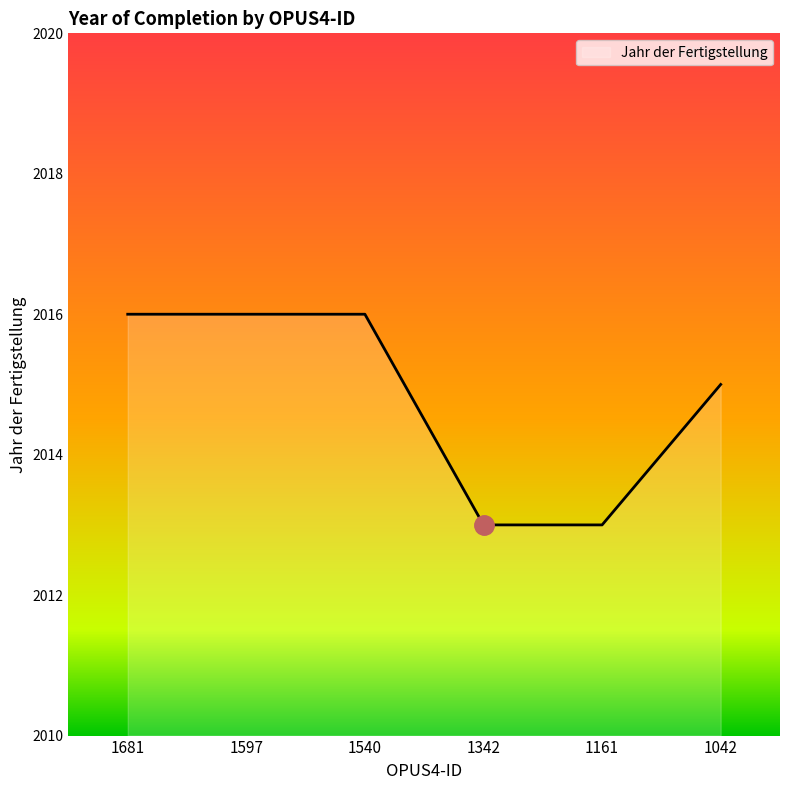

True or false: the data has more than 2 interior local peaks.

False